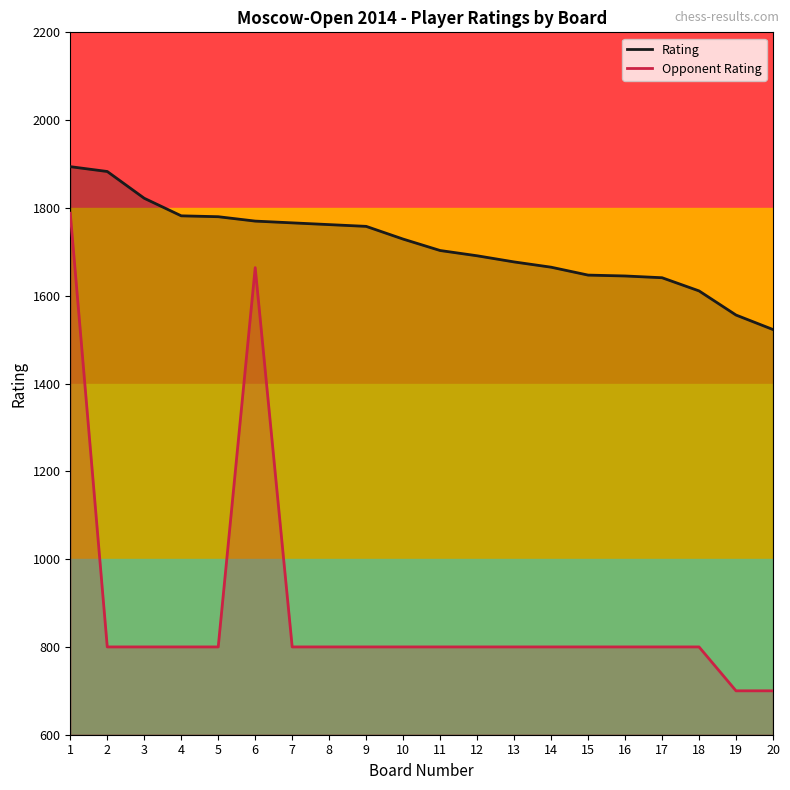

Is it true that Opponent Rating equals 800 at 3?

True